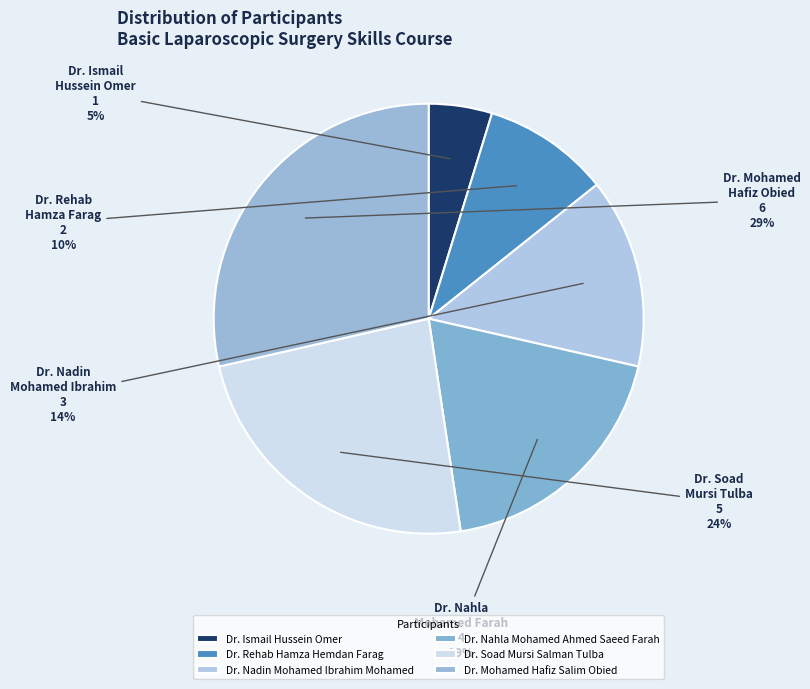

To the nearest percent, what is the average slice percentage?

17%